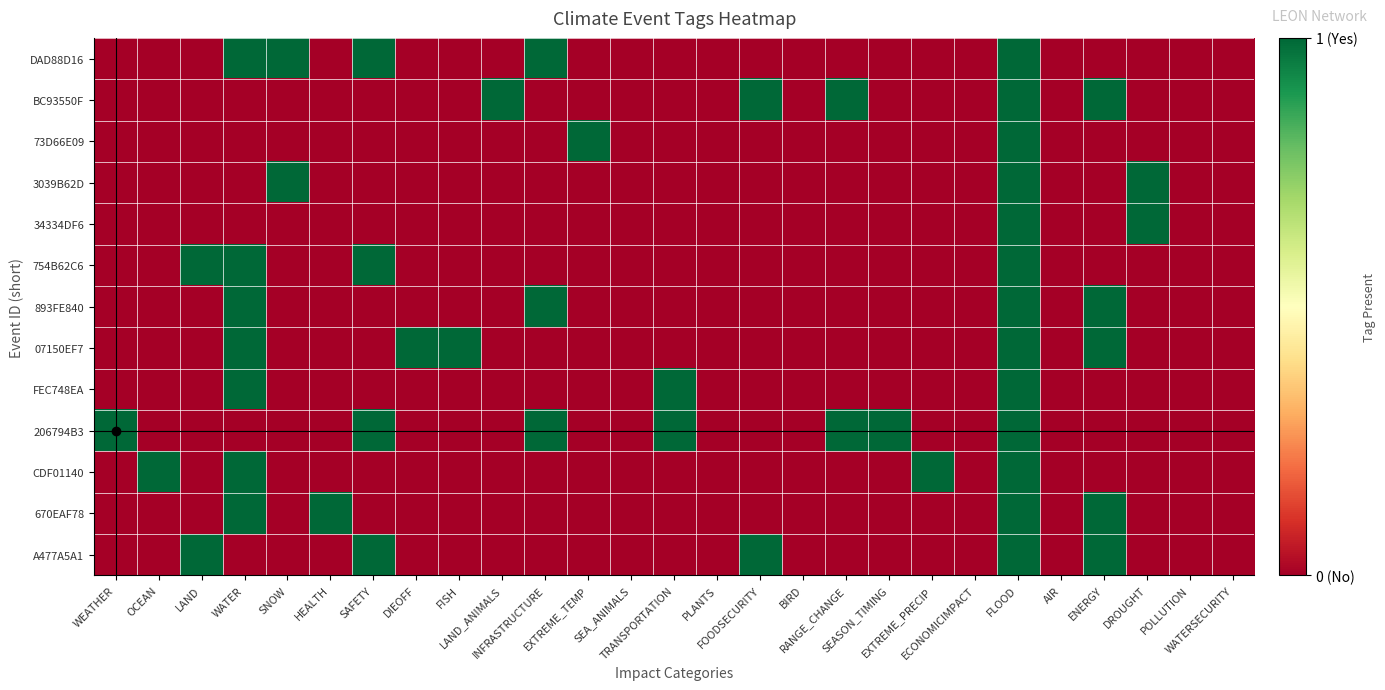

What is the maximum value shown in the chart?

1